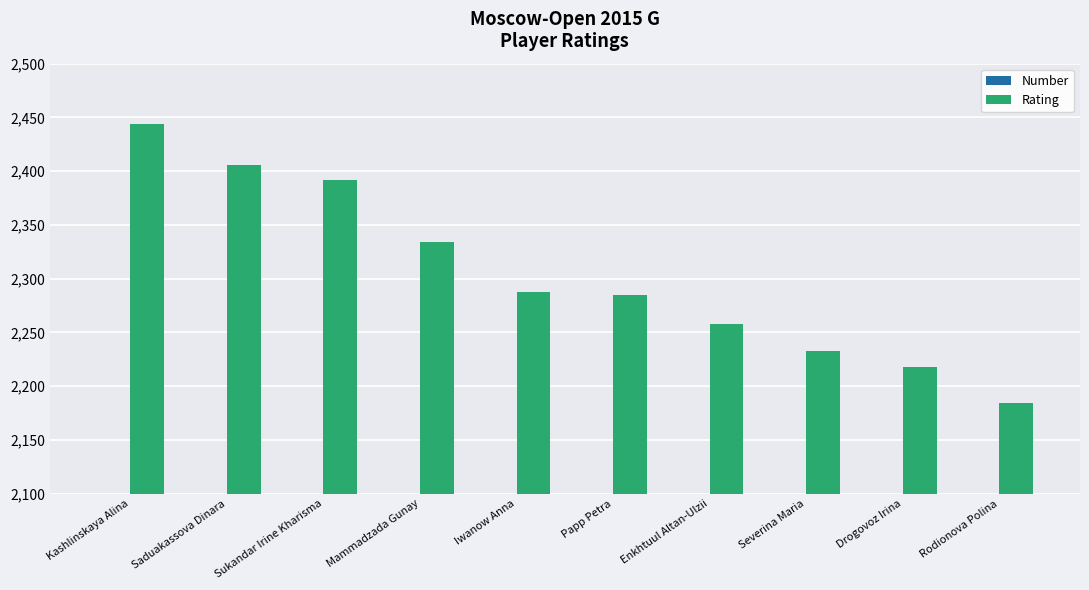

Reading left to right, list all the values displayed in this chart.

Number: 10	9	5	1	2	6	4	3	8	7
Rating: 2444	2406	2392	2334	2288	2285	2258	2233	2218	2184